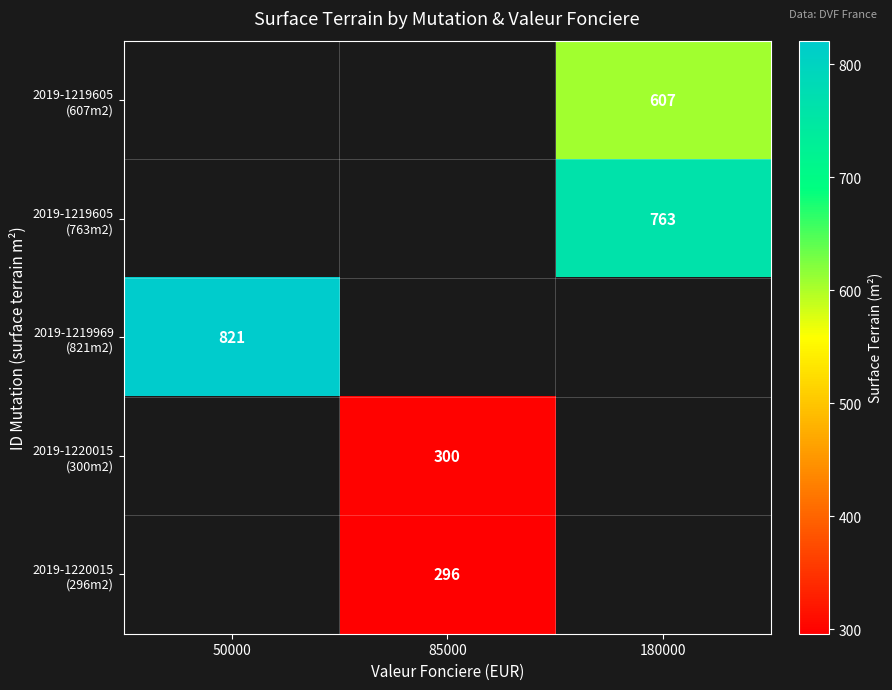

Count the number of categories in the chart.

3